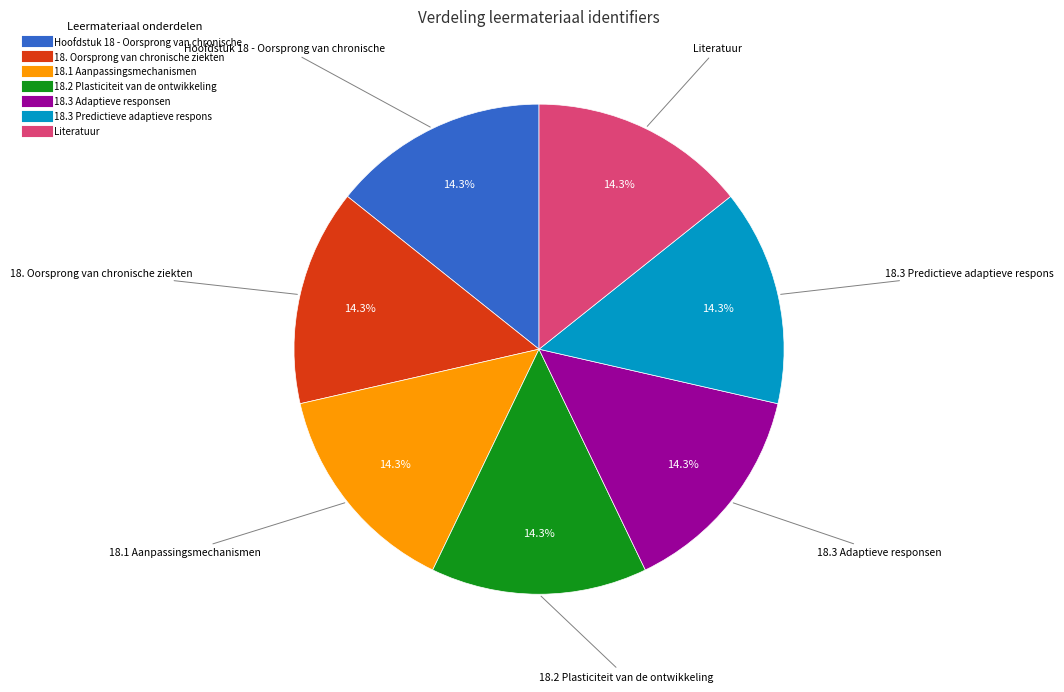

How many slices are in this pie chart?

7